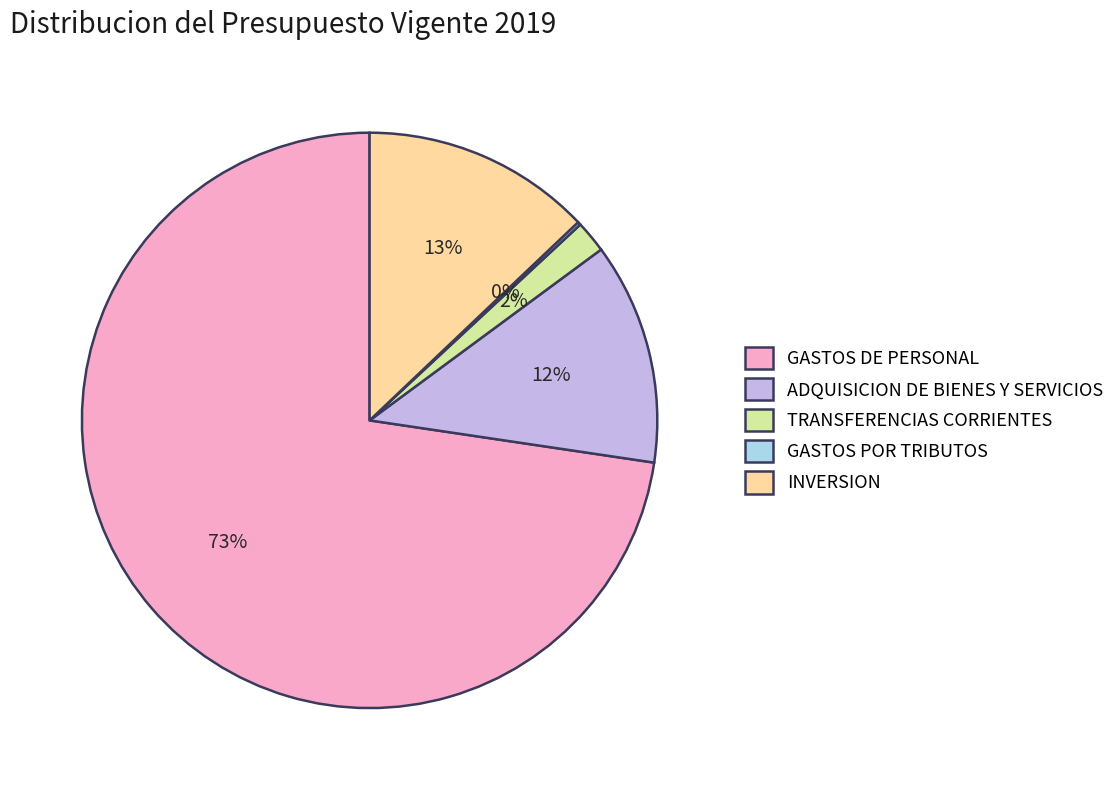

To the nearest percent, what percentage of the pie is ADQUISICION DE BIENES Y SERVICIOS?

12%